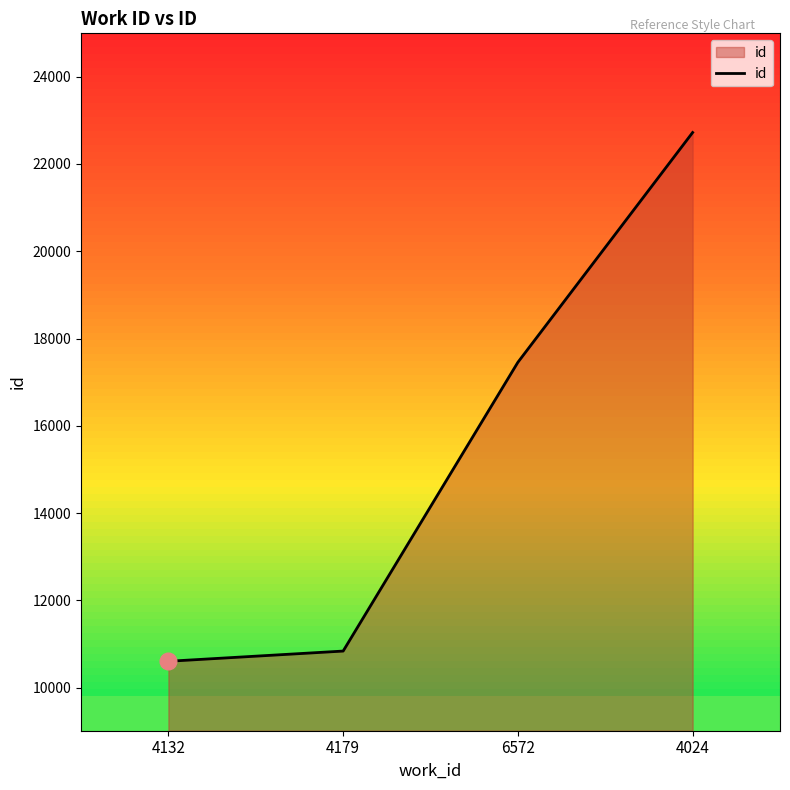

How many values are below 17456?

2